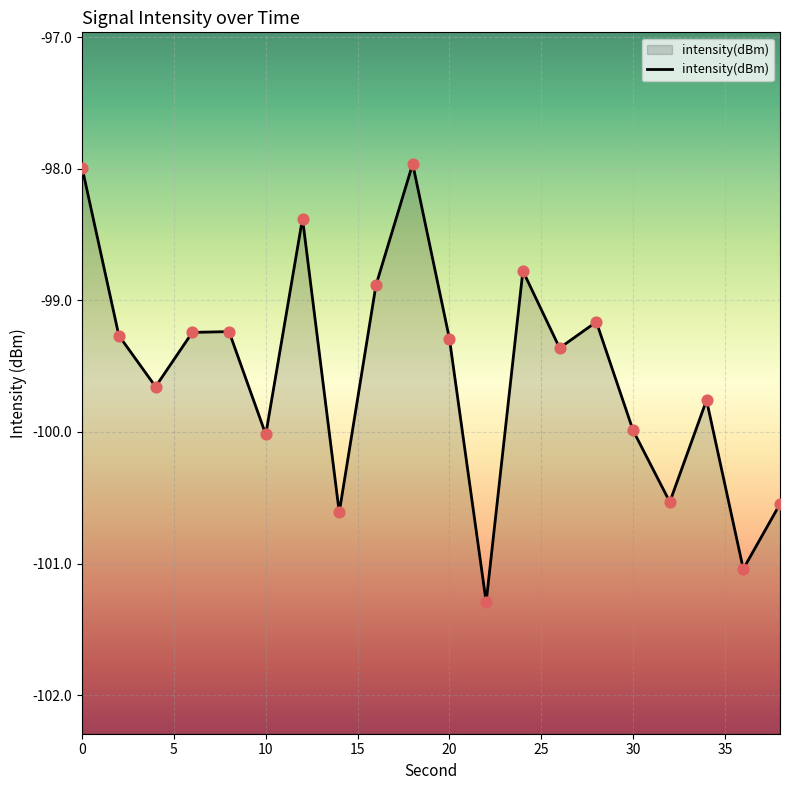

Which has a higher value, 34 or 28?

28